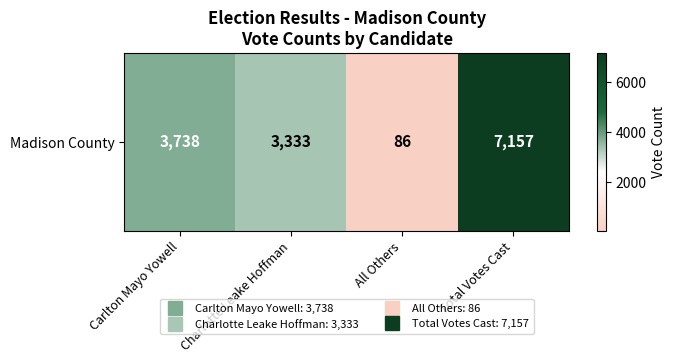

What is the maximum value shown in the chart?

7157